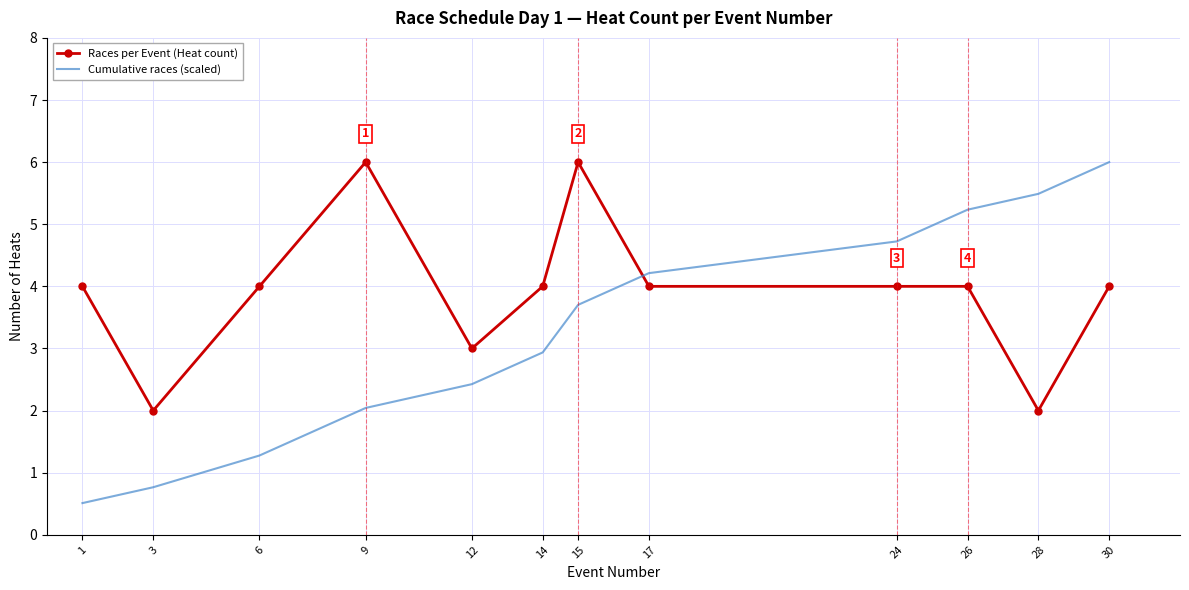

What is the smallest value displayed?

0.5